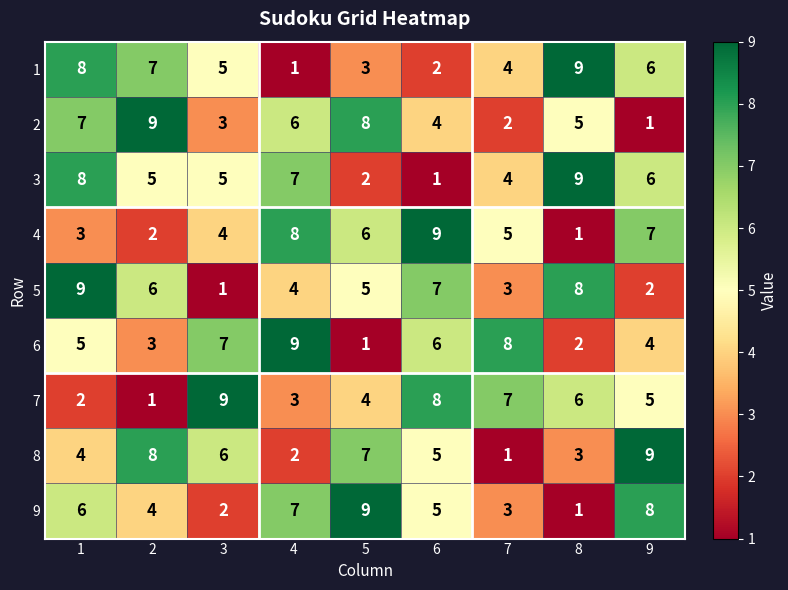

What is the difference between the maximum and minimum values in the 9 series?

8